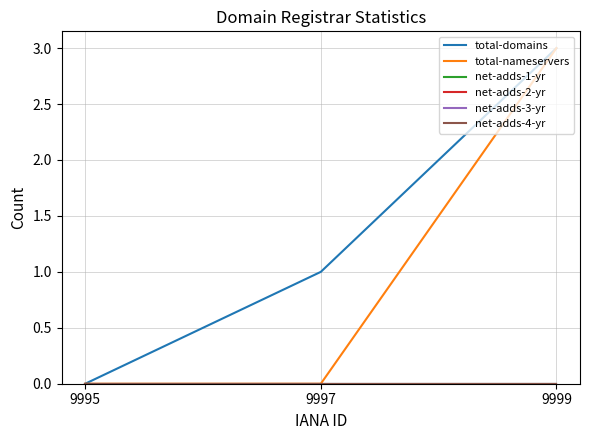

Which series changed the most between 9999 and 9997?

total-nameservers